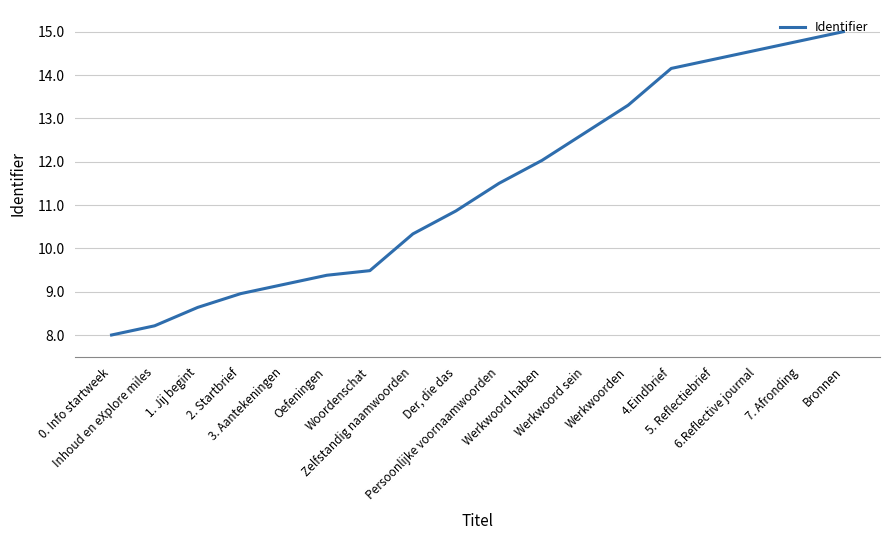

What is the minimum value shown in the chart?

8.0